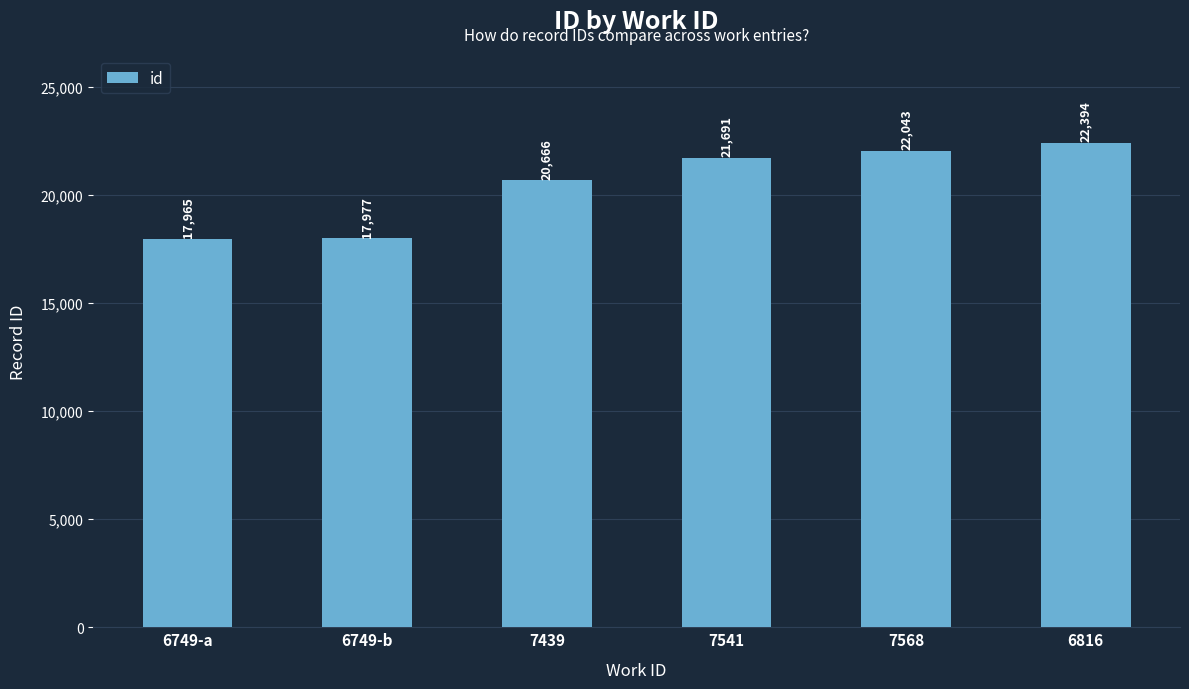

What position from the right is 7568?

2